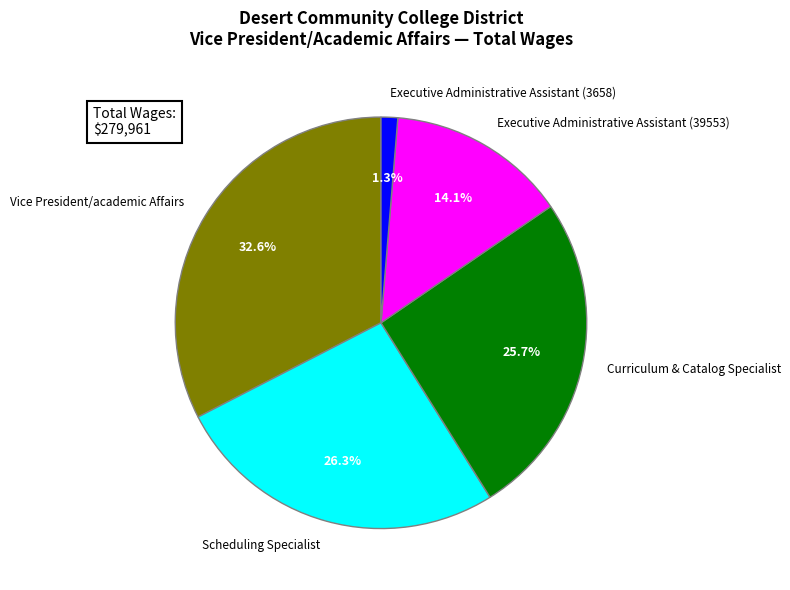

What percentage do Scheduling Specialist and Executive Administrative Assistant (3658) together represent?

27.6%